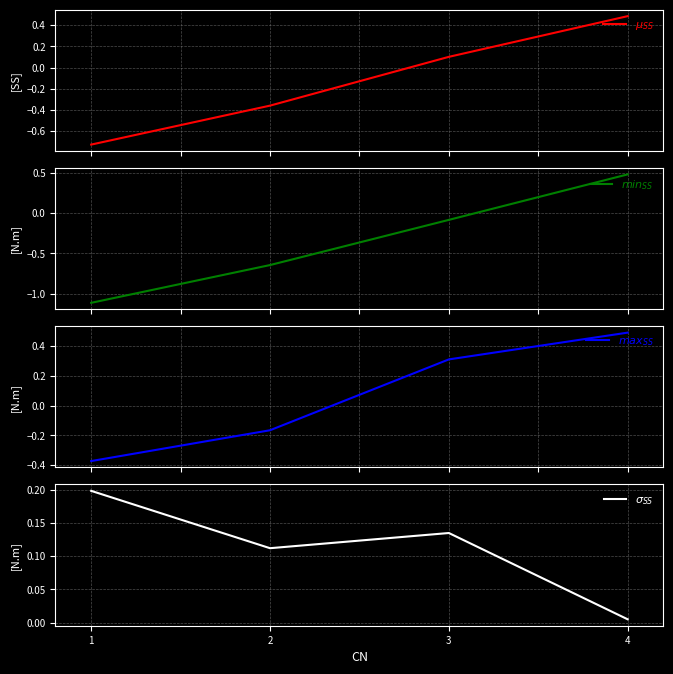

The $min_{SS}$ series shows 0.3 at 4. True or false?

False